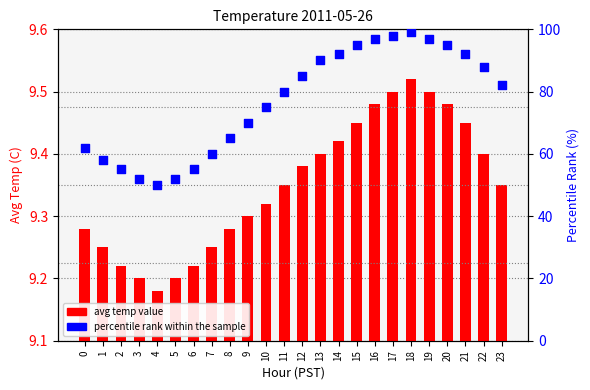

Which series contains the lowest Y value?

avg temp value